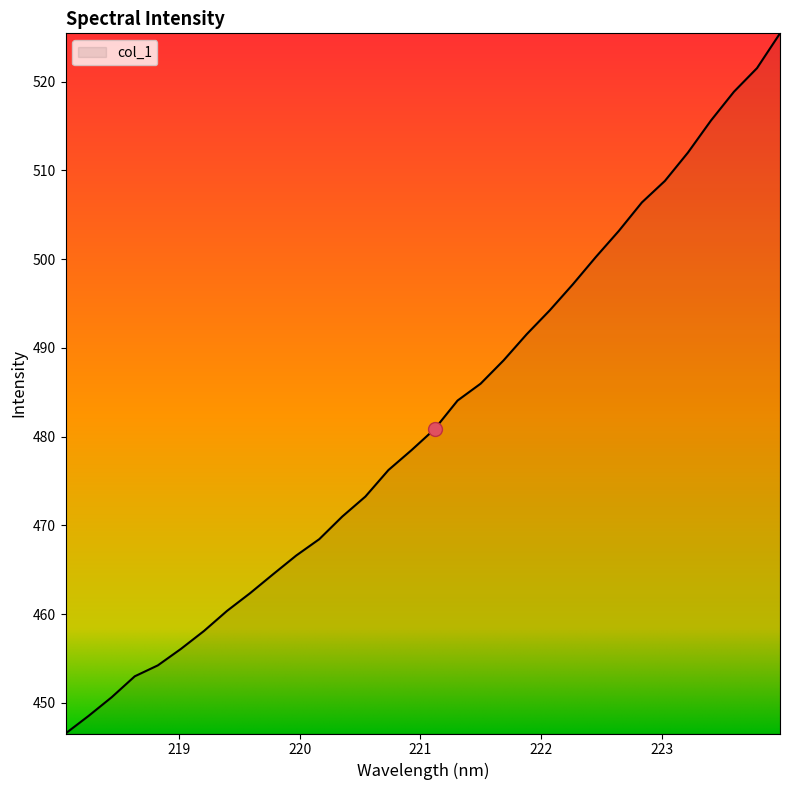

What is the greatest value displayed?

525.4